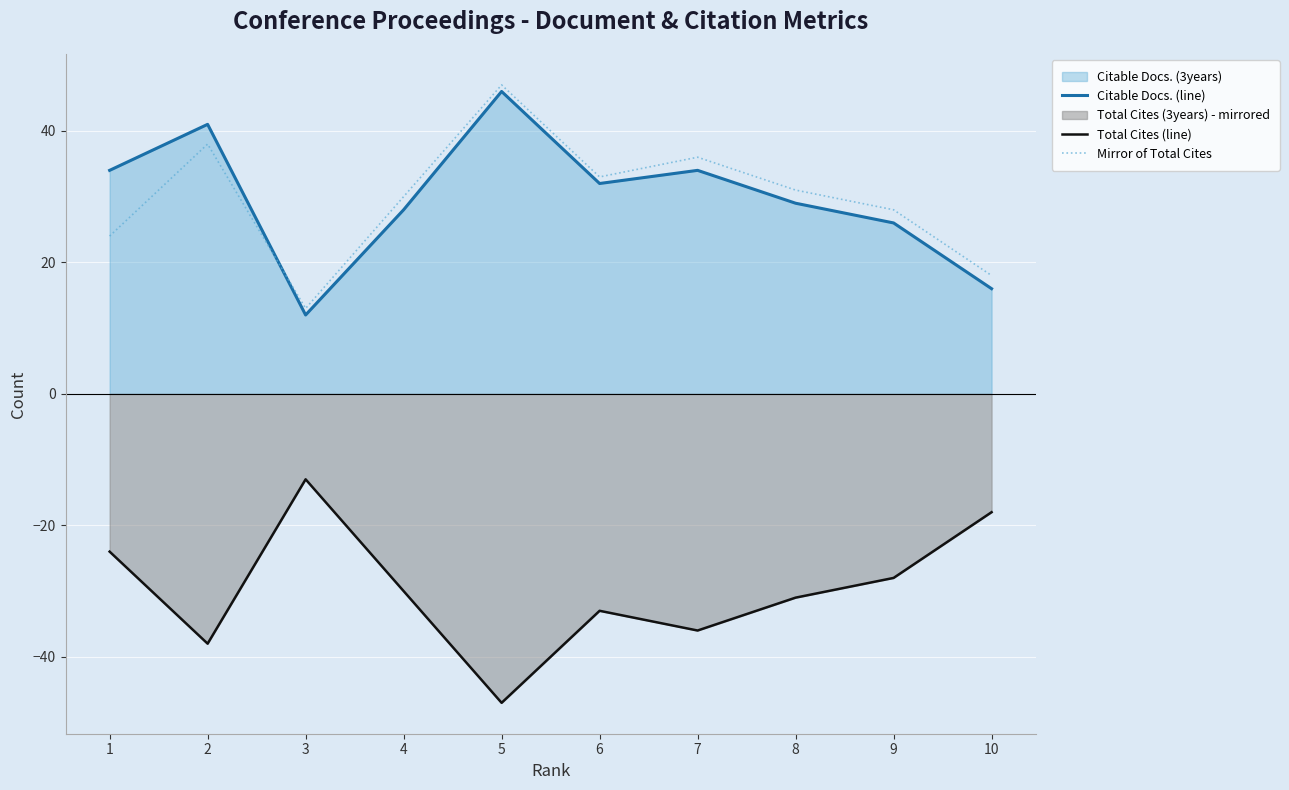

Reading left to right, transcribe all the data shown in this chart.

Citable Docs. (line): 34	41	12	28	46	32	34	29	26	16
Total Cites (line): -24	-38	-13	-30	-47	-33	-36	-31	-28	-18
Mirror of Total Cites: 24	38	13	30	47	33	36	31	28	18